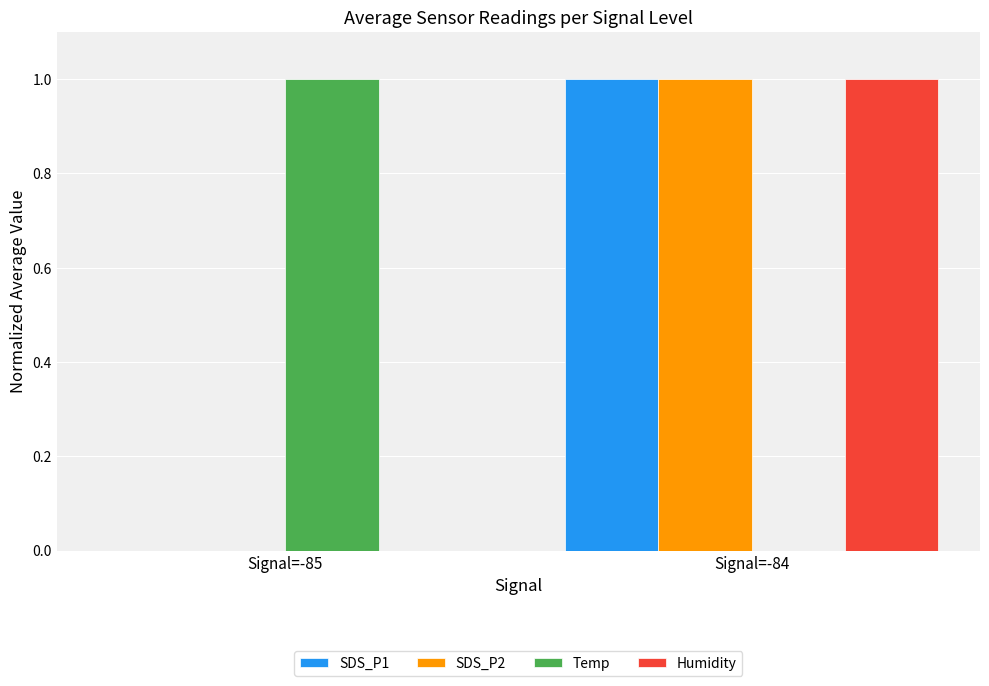

What is the difference between the SDS_P1 values at Signal=-85 and Signal=-84?

1